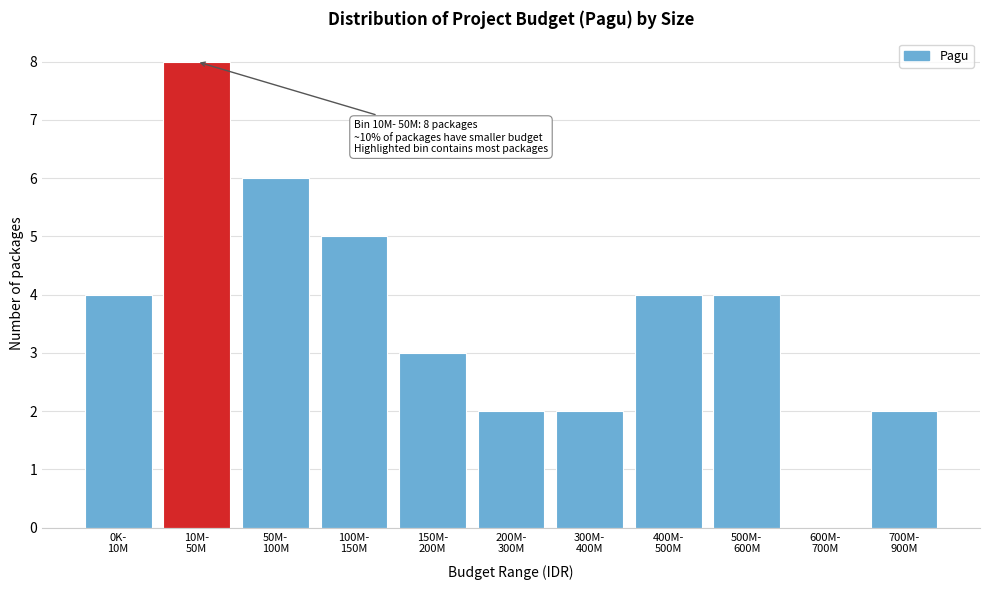

What is the sum of all values?

40